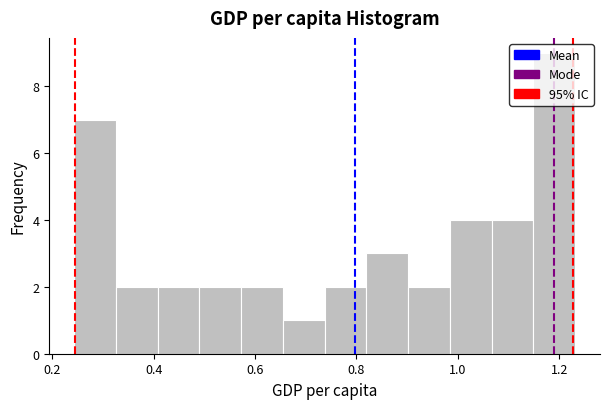

What is the height of the bar covering 0.82 to 0.90 on the x-axis? Neither the bar edges nor the heights are printed on the chart, so give them approximately, as read against the axes.

3